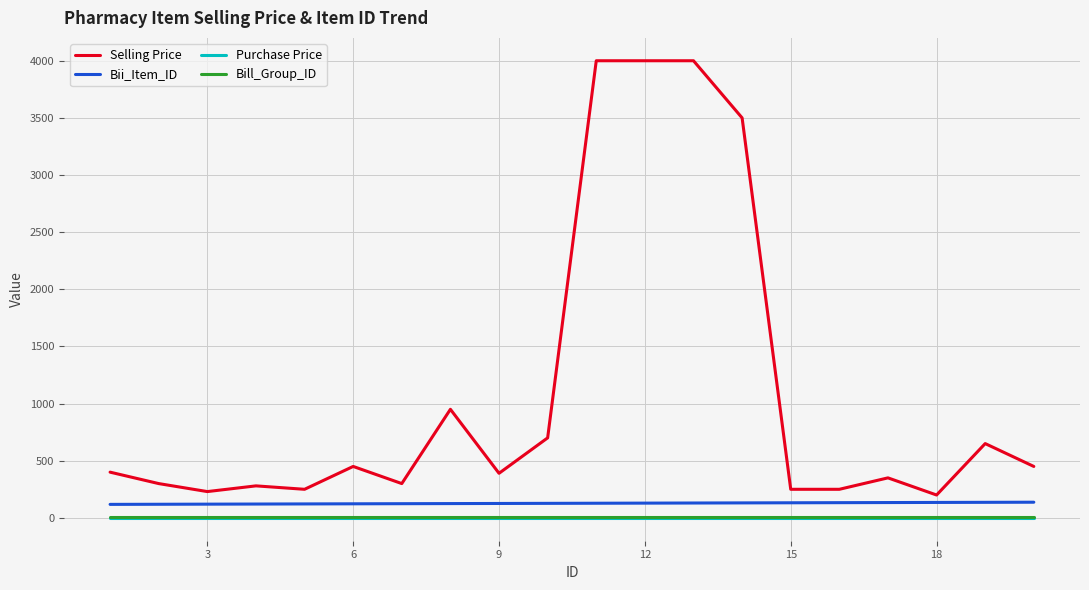

True or false: Selling Price and Purchase Price cross at least once.

False